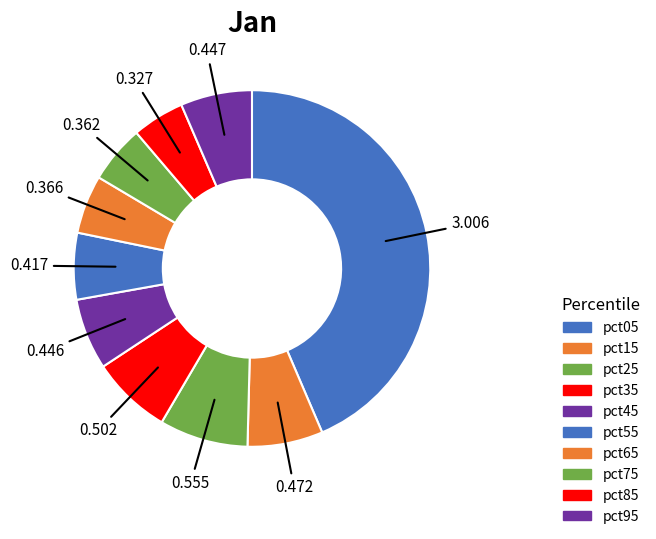

To the nearest percent, what portion does pct35 represent?

7%